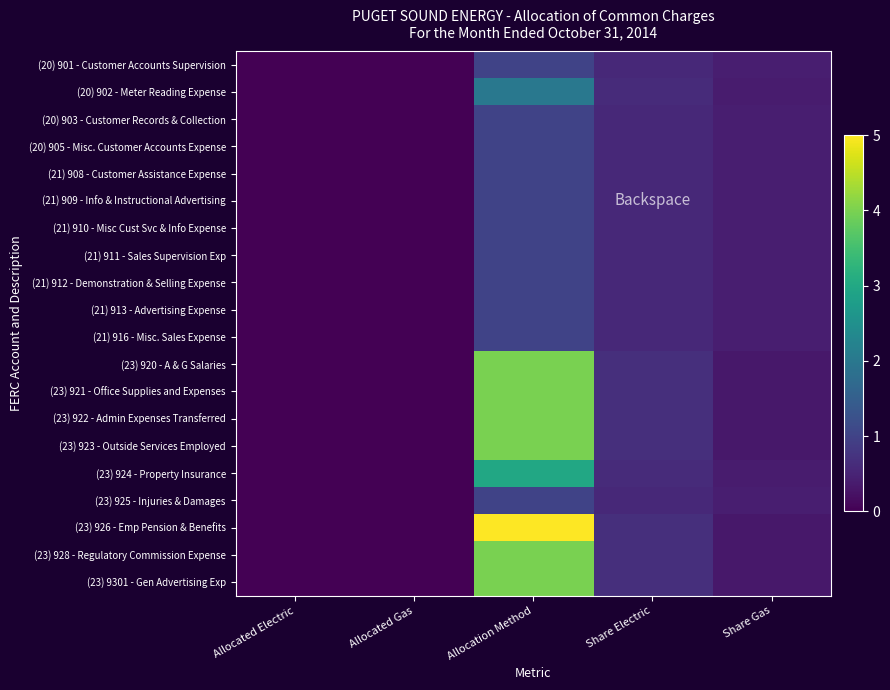

Between Share Gas and Allocated Electric, which is larger?

Share Gas